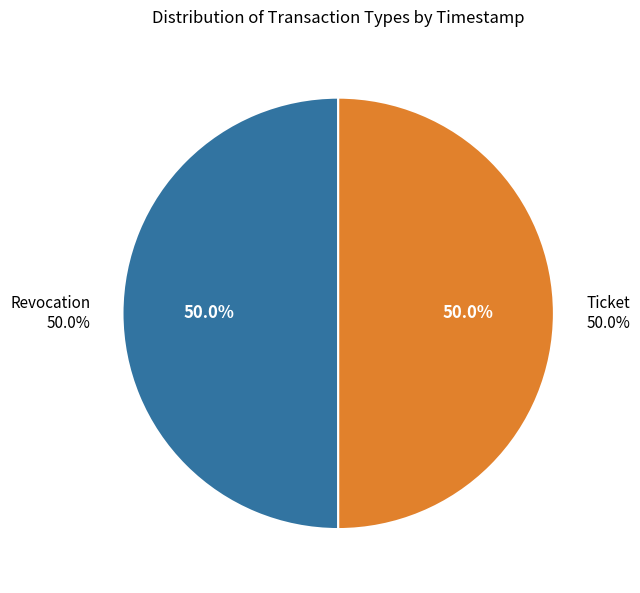

To the nearest percent, what is the average slice percentage?

50%